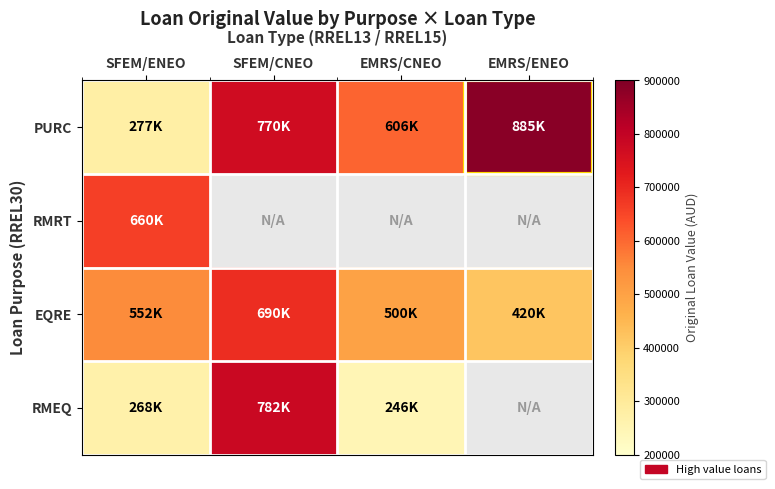

What is the difference between the highest and lowest values at EMRS/ENEO?

465000.0